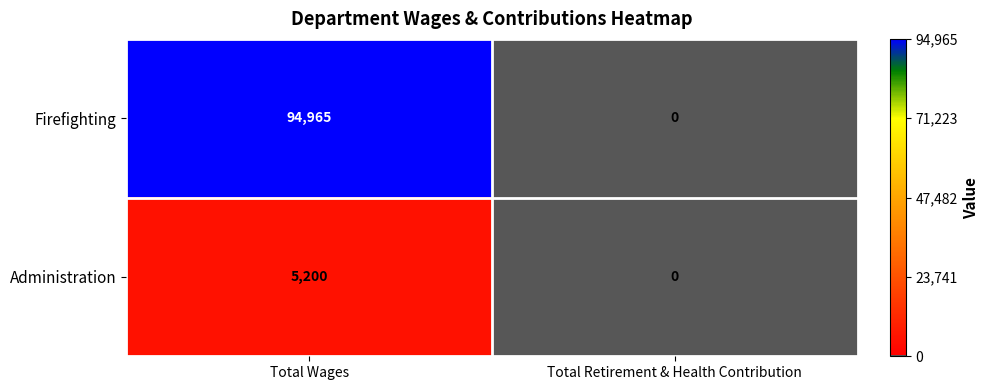

Count the number of data series in this chart.

2